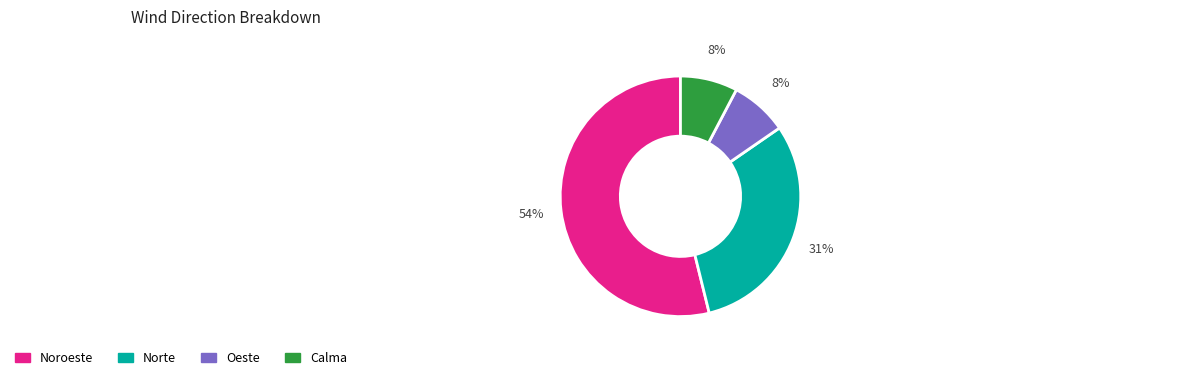

Does any single category account for the majority?

Yes